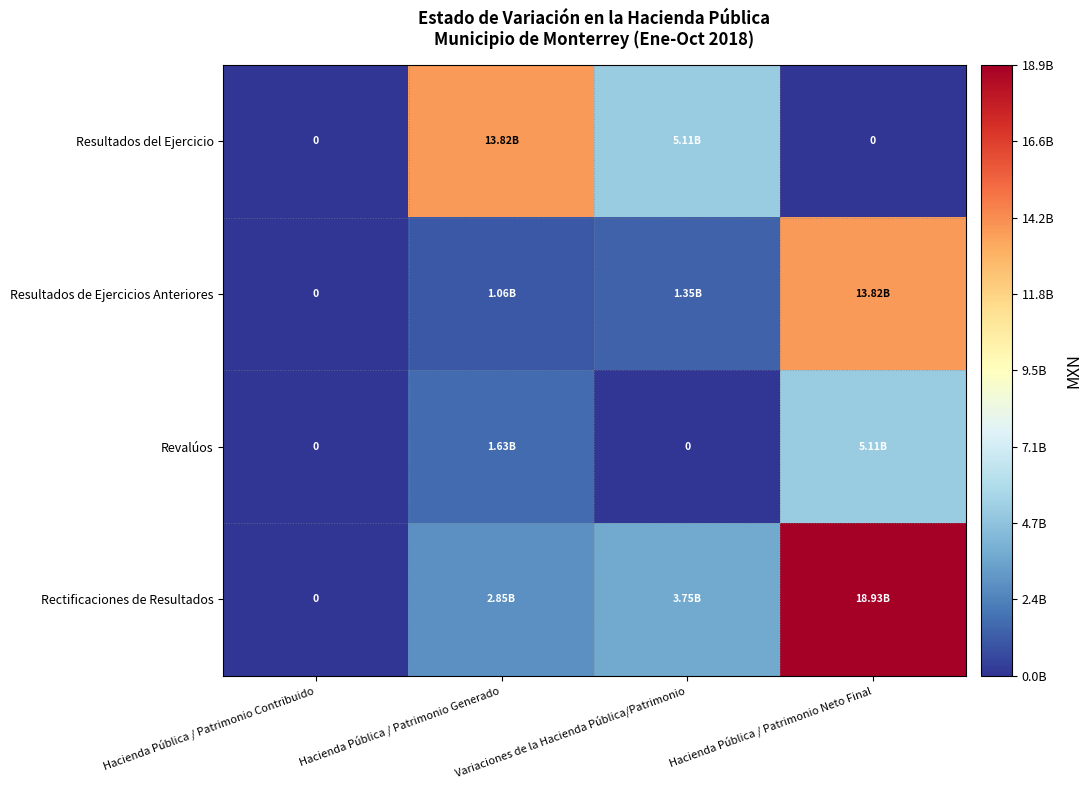

What is the total value across all series at Hacienda Pública / Patrimonio Generado?

19355148947.8